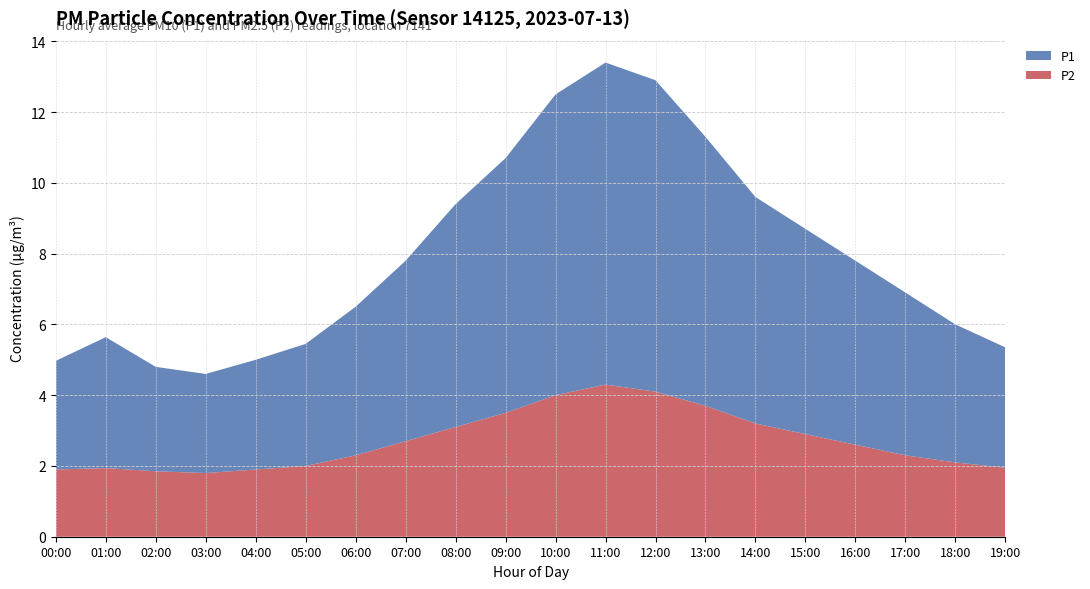

Reading right to left, transcribe all the data shown in this chart.

P1: 19:00=3.4	18:00=3.9	17:00=4.6	16:00=5.2	15:00=5.8	14:00=6.4	13:00=7.6	12:00=8.8	11:00=9.1	10:00=8.5	09:00=7.2	08:00=6.3	07:00=5.1	06:00=4.2	05:00=3.5	04:00=3.1	03:00=2.8	02:00=3.0	01:00=3.3	00:00=3.1
P2: 19:00=1.9	18:00=2.1	17:00=2.3	16:00=2.6	15:00=2.9	14:00=3.2	13:00=3.7	12:00=4.1	11:00=4.3	10:00=4.0	09:00=3.5	08:00=3.1	07:00=2.7	06:00=2.3	05:00=2.0	04:00=1.9	03:00=1.8	02:00=1.9	01:00=2.0	00:00=1.9